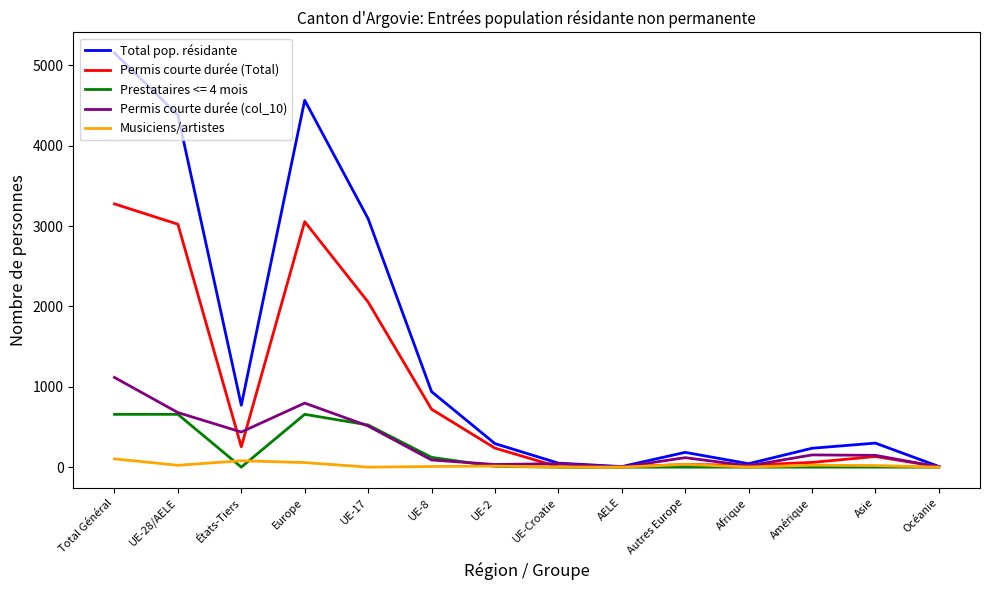

At which category does Musiciens/artistes reach its first local valley?

UE-28/AELE